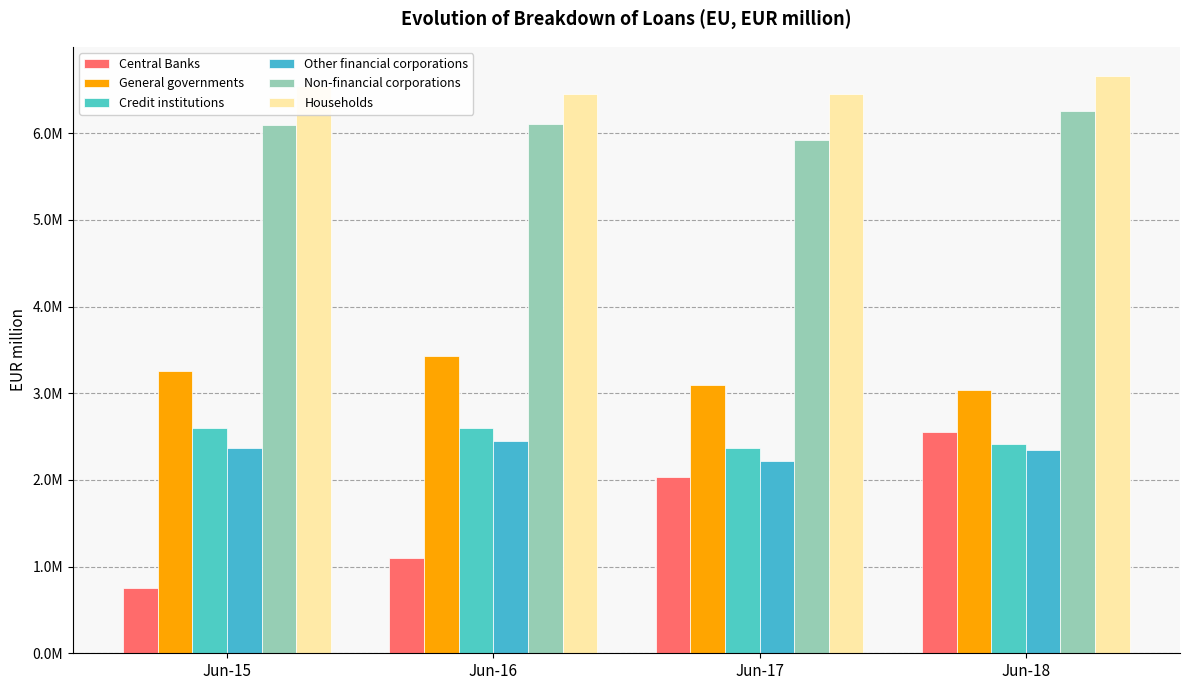

What is the lowest value of the General governments series?

3035497.7